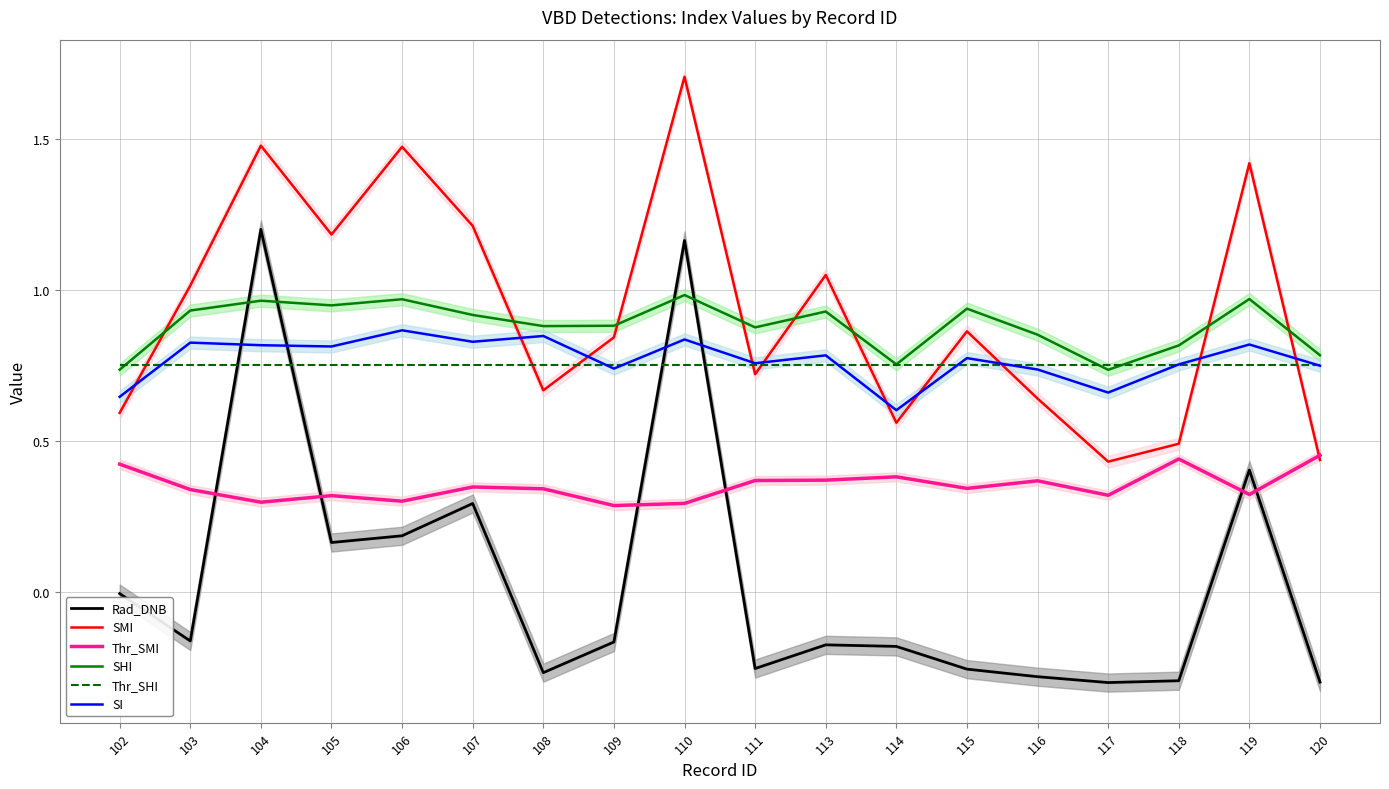

At which category does SHI reach its first local peak?

104